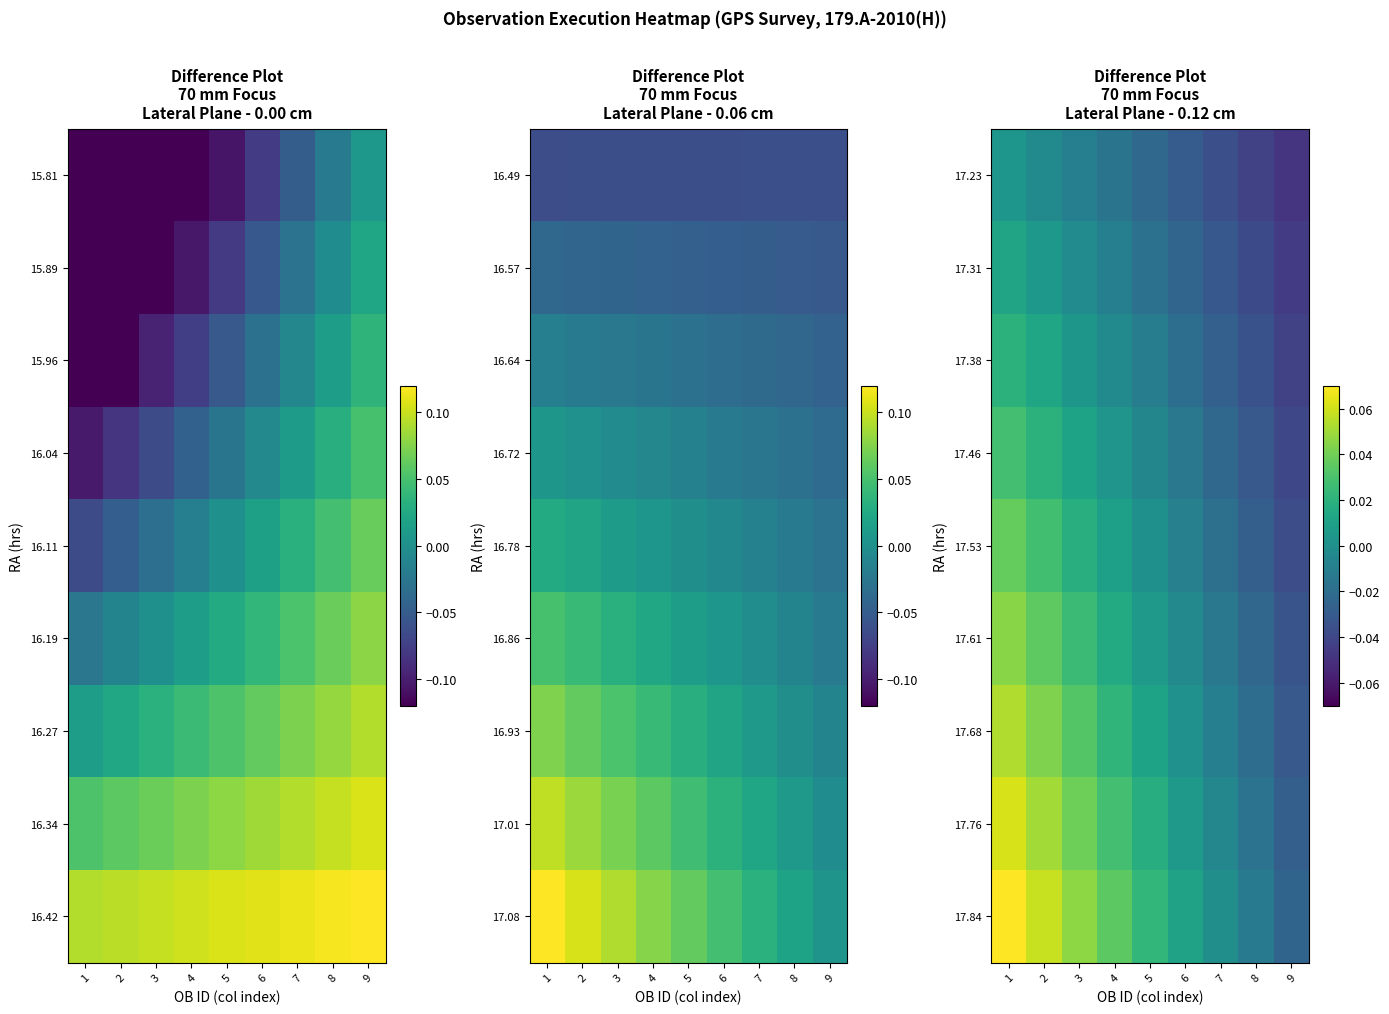

Which category has the lowest value in the 17.53 series?

9